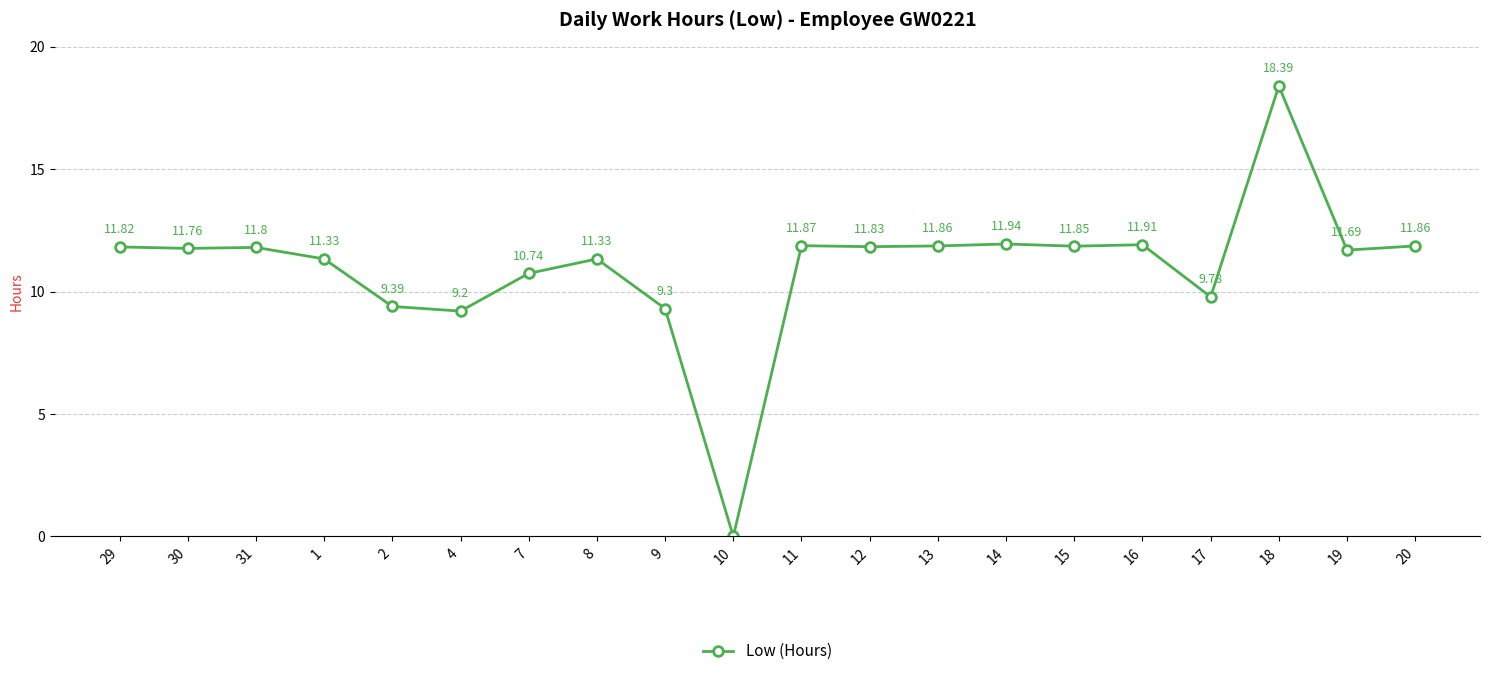

Between 30 and 31, which is larger?

31